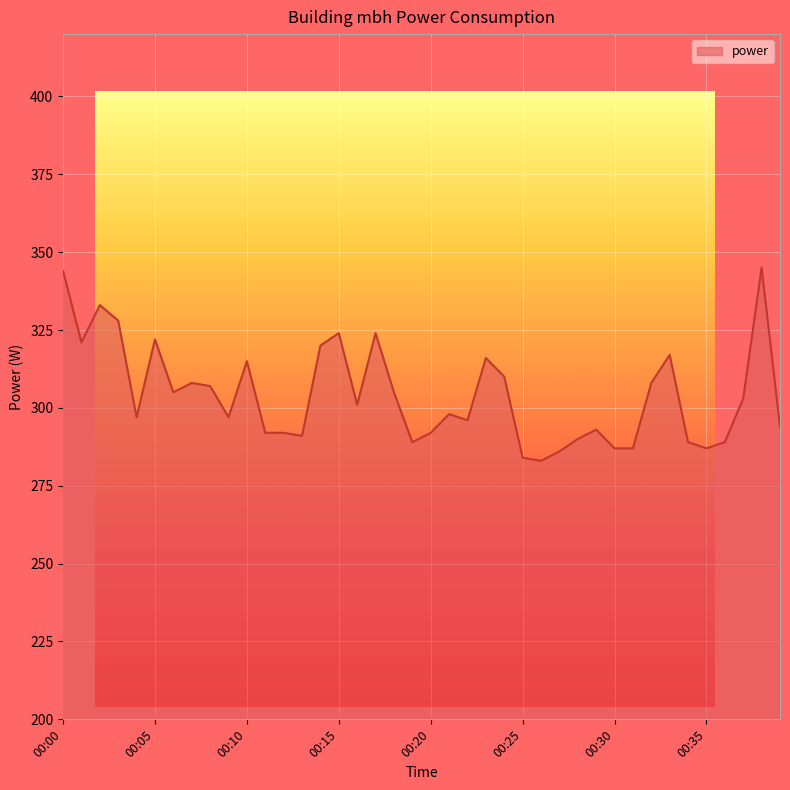

Reading left to right, extract all data points from this chart.

344	321	333	328	297	322	305	308	307	297	315	292	292	291	320	324	301	324	305	289	292	298	296	316	310	284	283	286	290	293	287	287	308	317	289	287	289	303	345	294